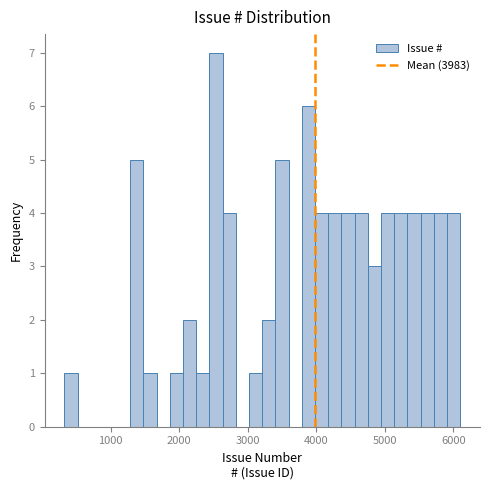

Around what value on the x-axis is the tallest bar? Give the approximate position of its centre, as read against the axis.

2500